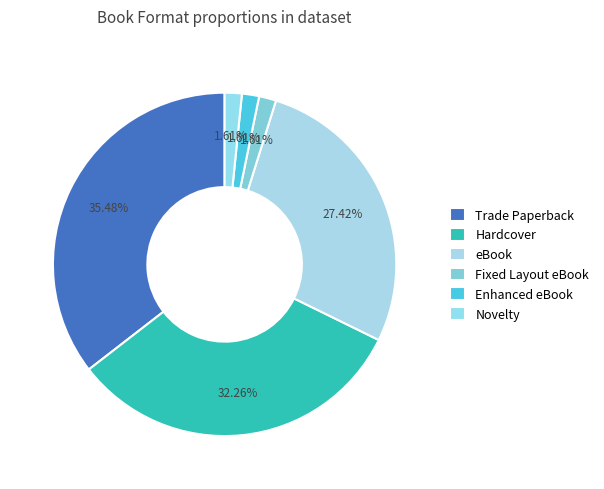

Does Enhanced eBook represent more than half of the total?

No